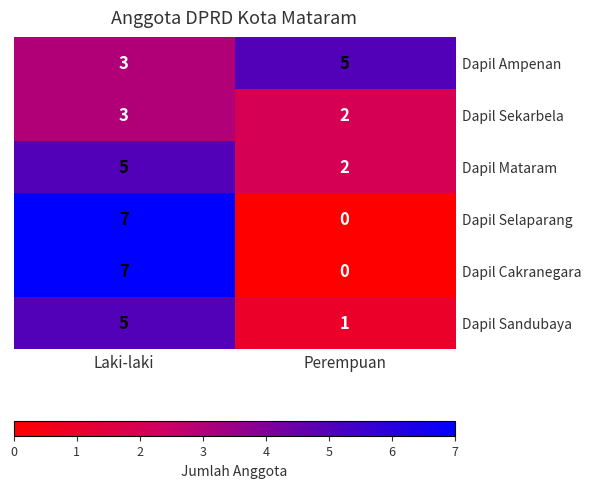

At how many categories does at least one series exceed 4?

2